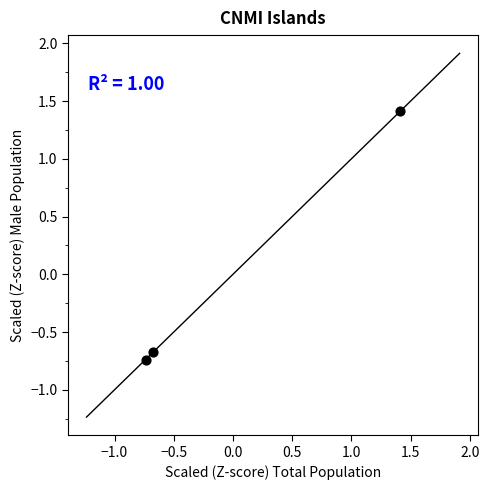

What is the range of X values (max minus min)?

2.2